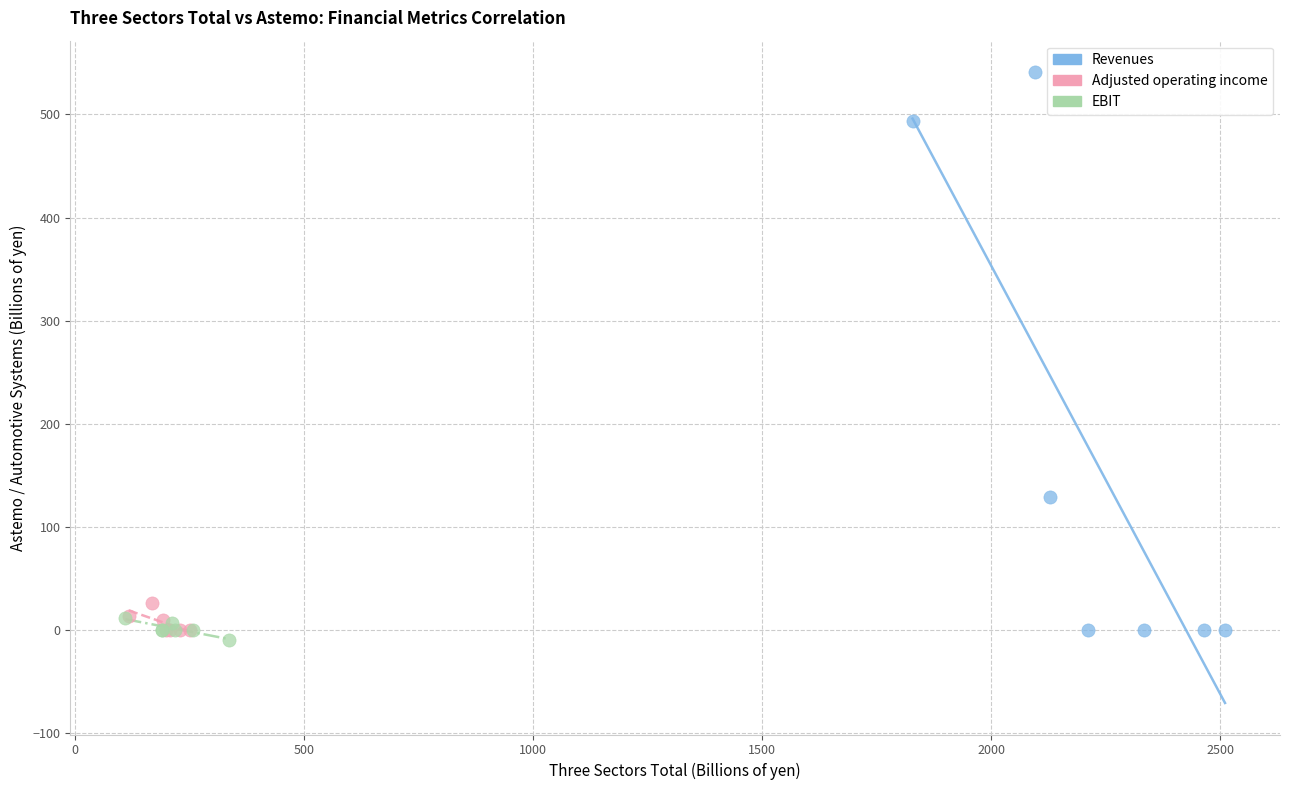

Which series has the largest Y range (max minus min)?

Revenues